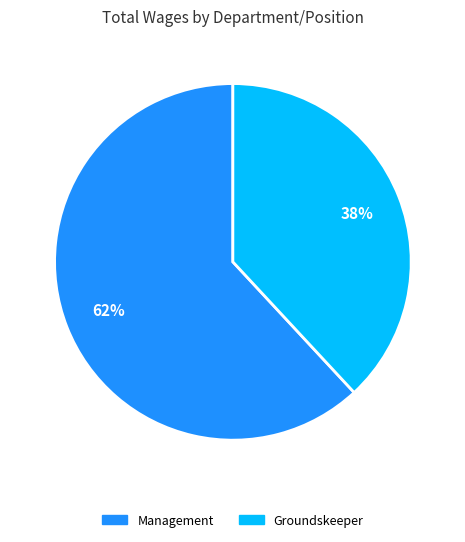

Is the sum of Management and Groundskeeper greater than half?

Yes